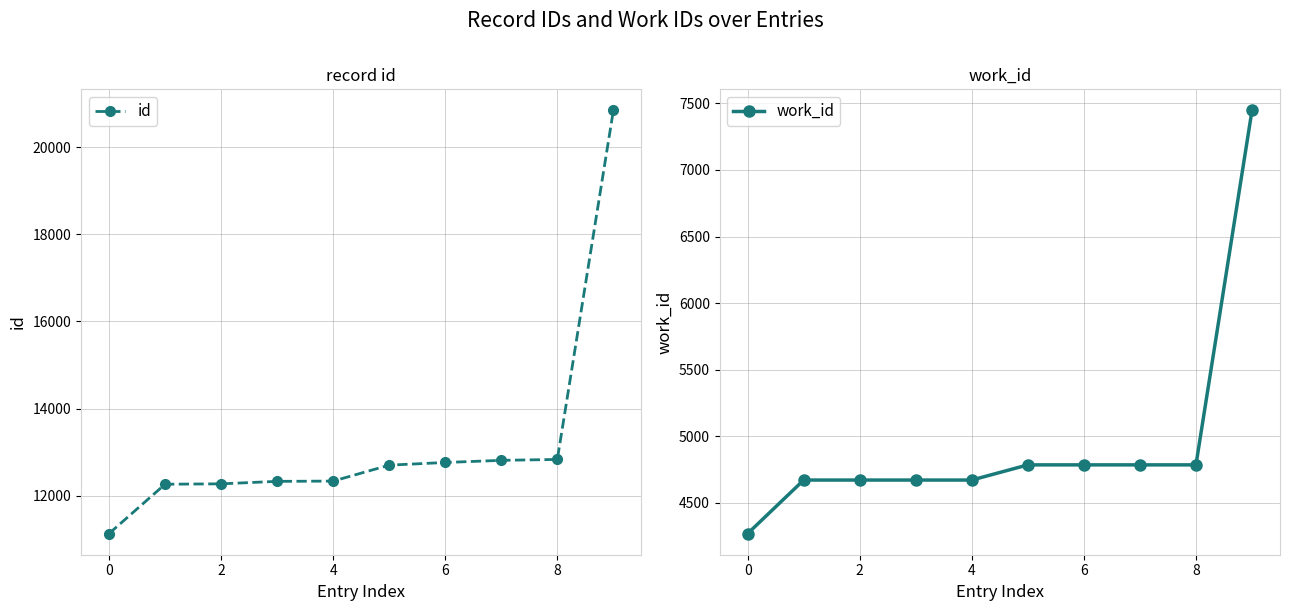

What is the sum of all id values?

132304